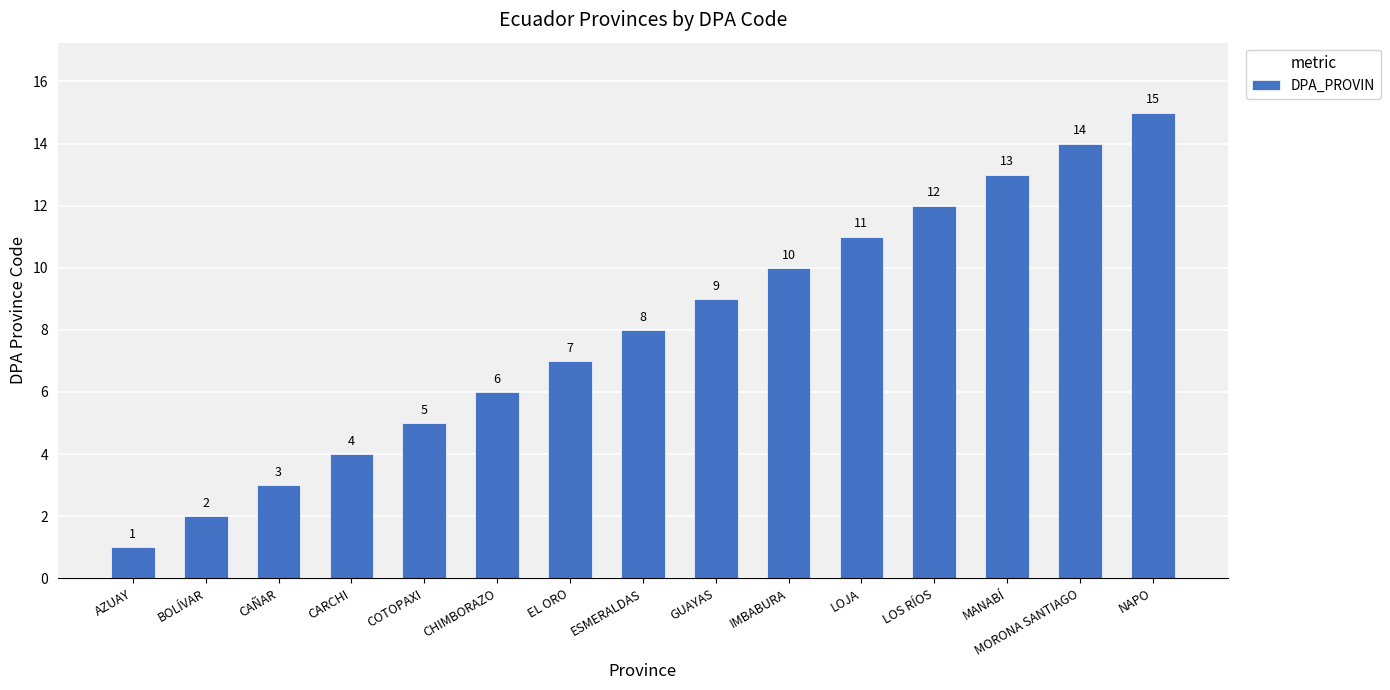

Rank the categories by value from highest to lowest.

NAPO, MORONA SANTIAGO, MANABÍ, LOS RÍOS, LOJA, IMBABURA, GUAYAS, ESMERALDAS, EL ORO, CHIMBORAZO, COTOPAXI, CARCHI, CAÑAR, BOLÍVAR, AZUAY